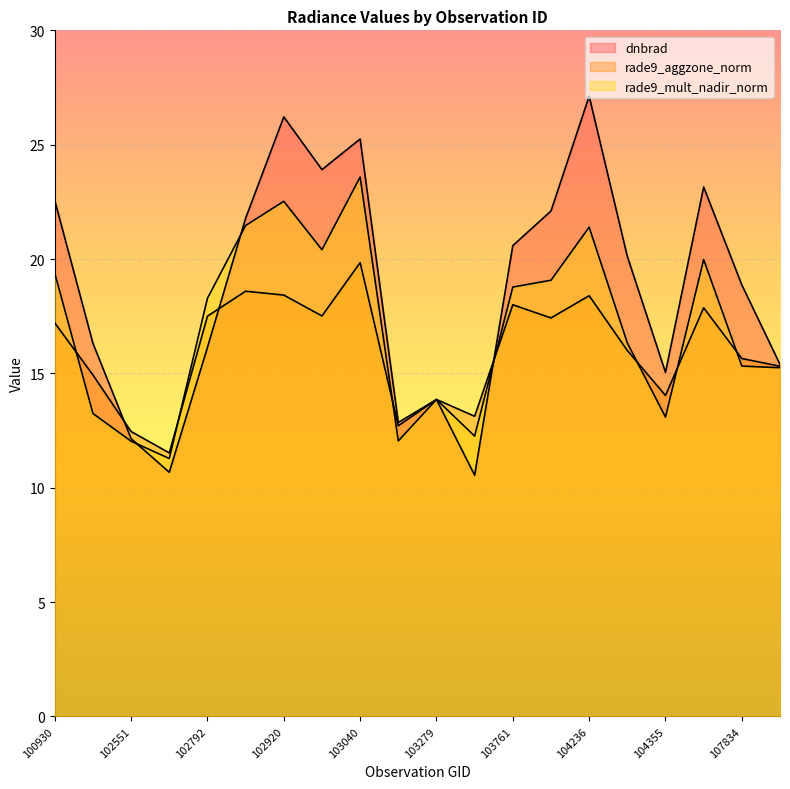

Which series has the largest range (max minus min)?

dnbrad